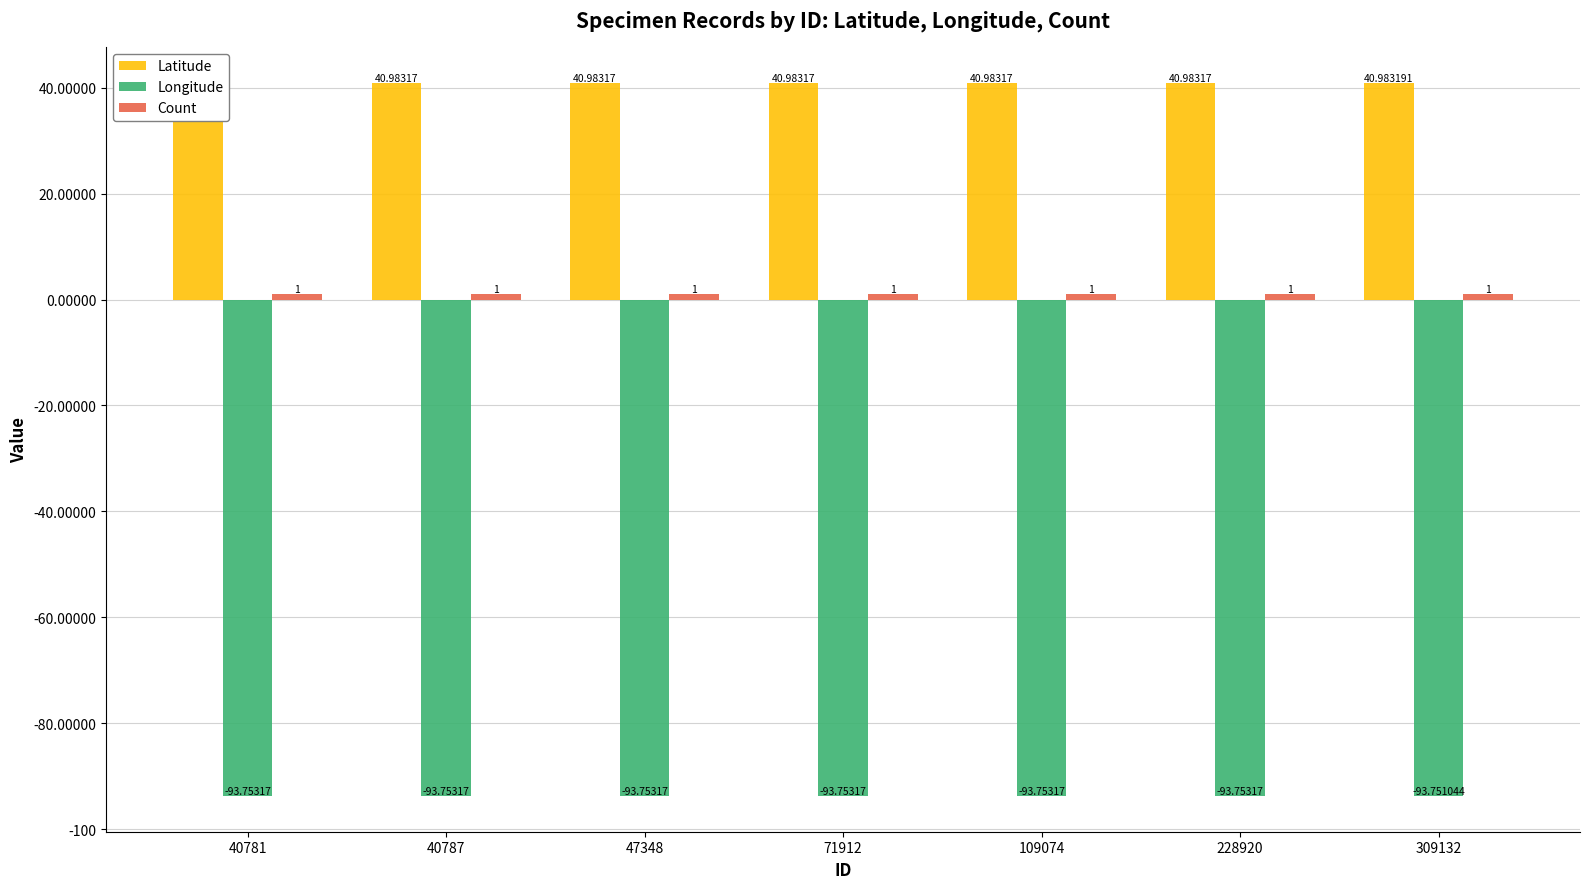

Read the Count value at 71912.

1.0